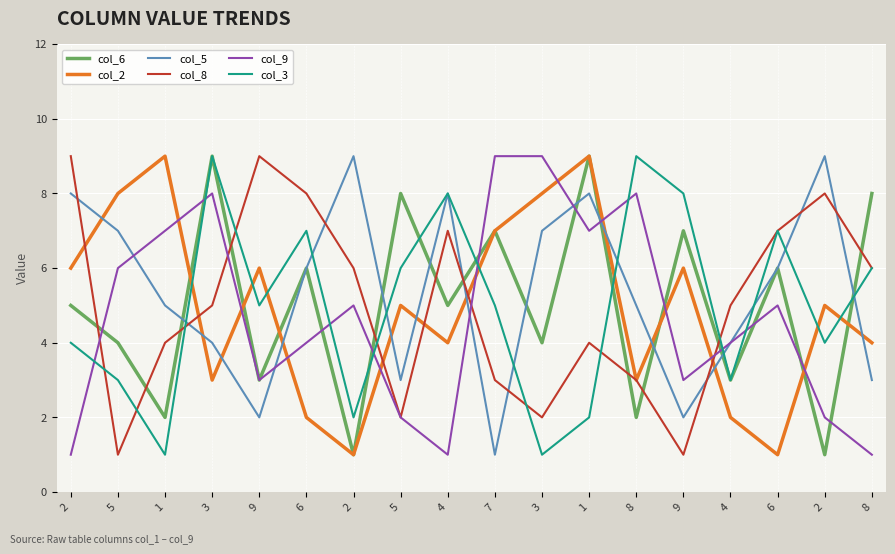

Rank the series by their maximum value, from lowest to highest.

col_6, col_2, col_5, col_8, col_9, col_3